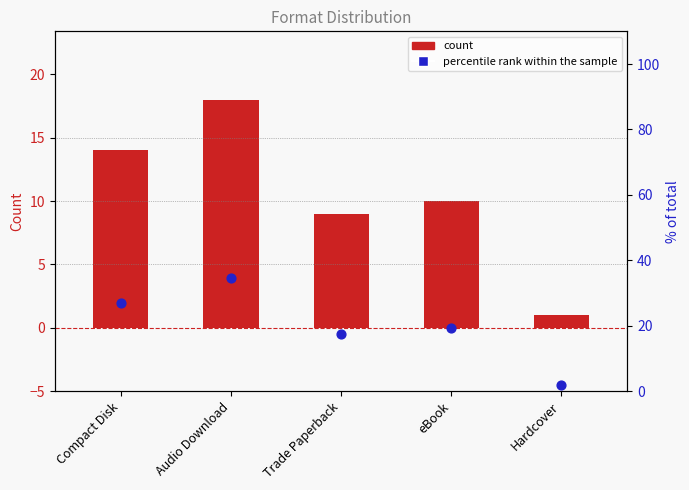

Is the value of percentile rank within the sample at Audio Download greater than the value of count at eBook?

Yes